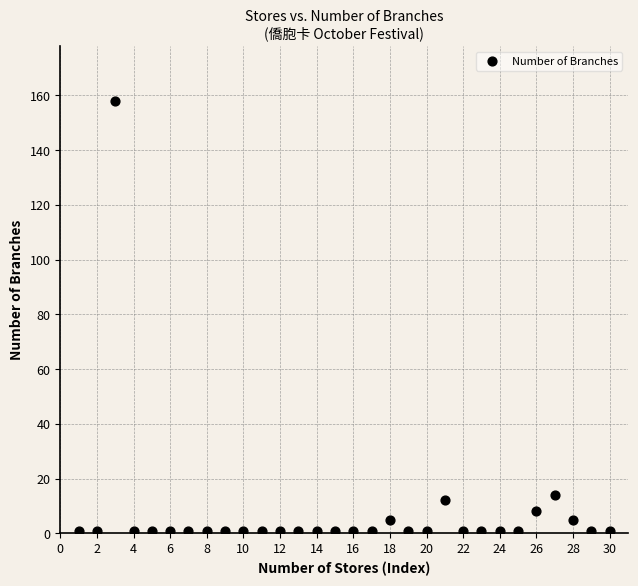

What Y value in the scatter plot is closest to 79?

14